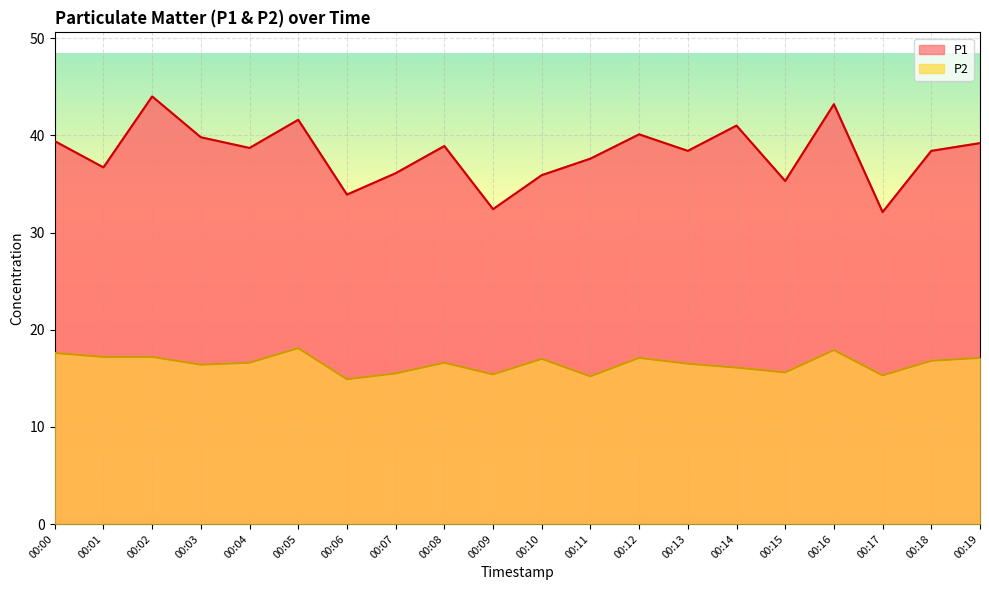

What is the average value of the P1 series?

38.1